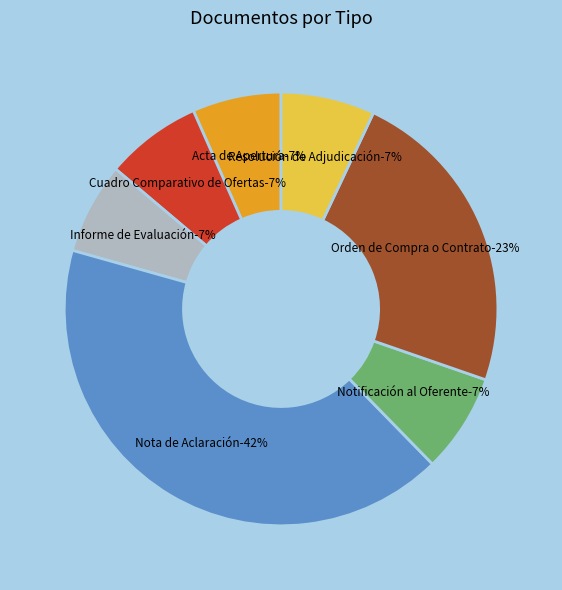

To the nearest percent, what percentage of the pie is Informe de Evaluación?

7%